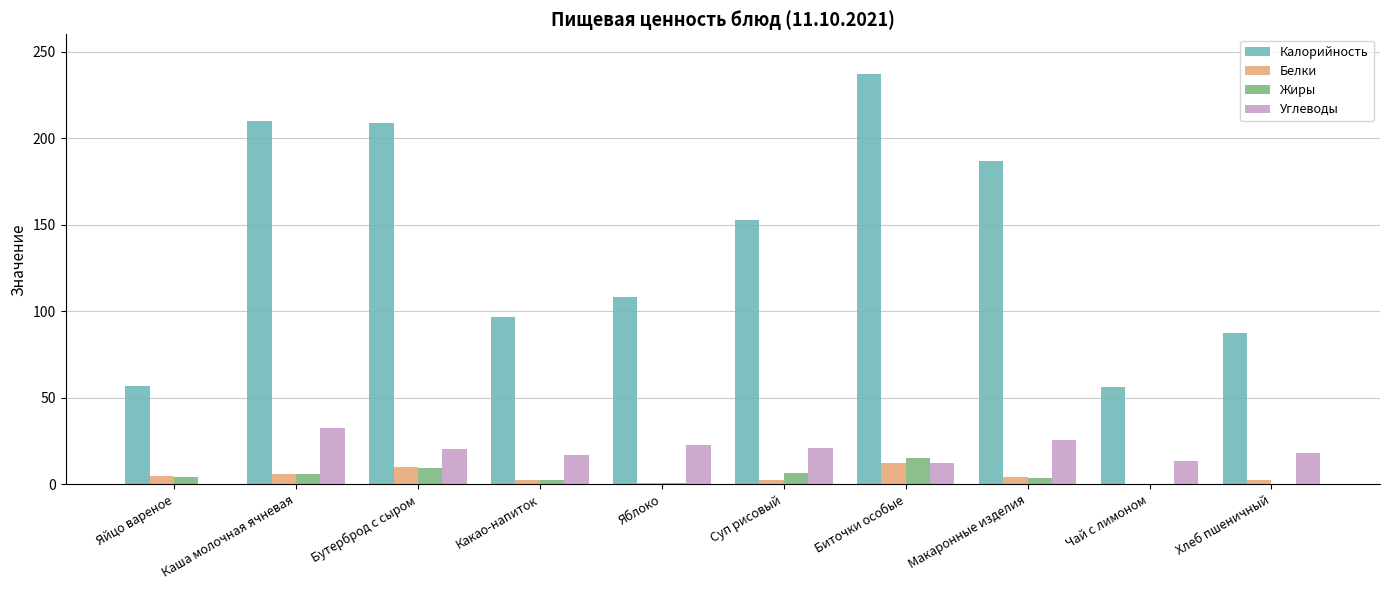

What is the sum of the Жиры values at Яблоко and Яйцо вареное?

5.0